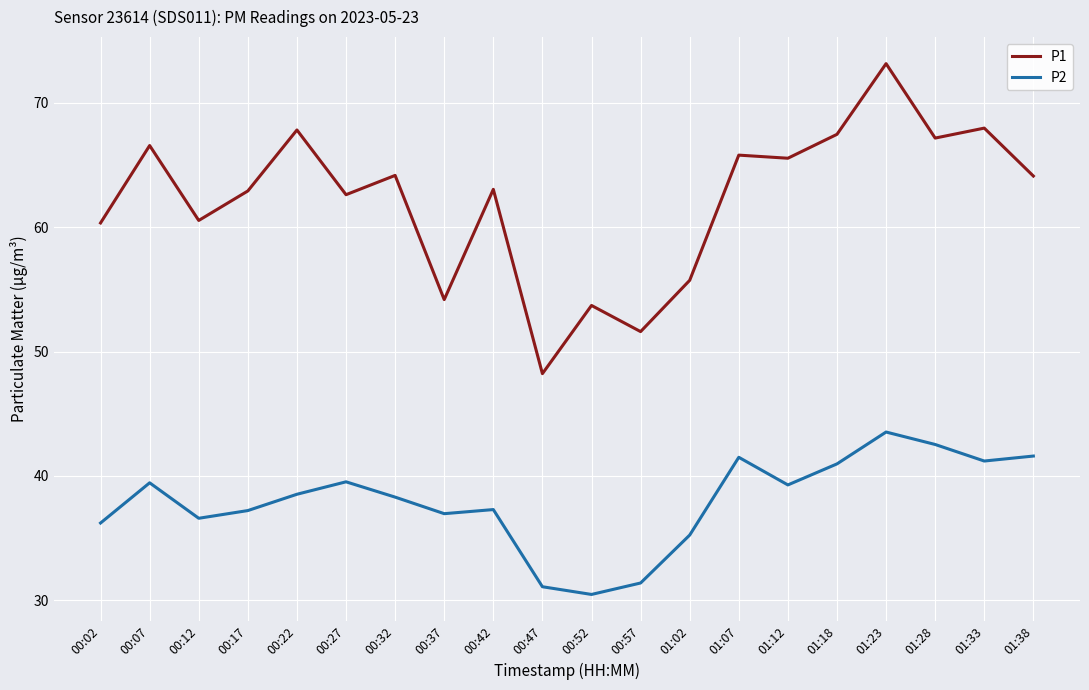

What is the difference between the P2 values at 00:42 and 00:12?

0.7